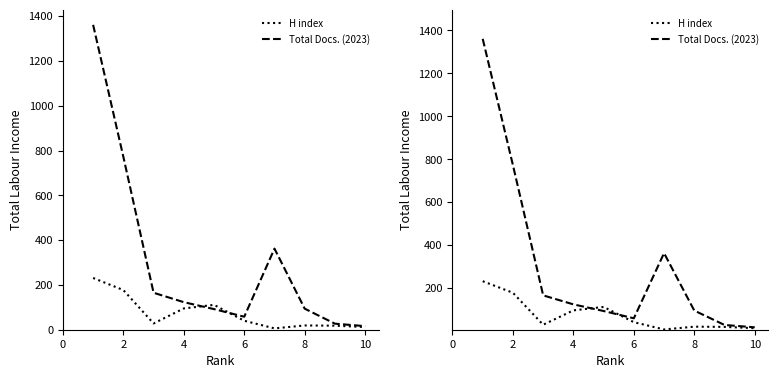

True or false: Total Docs. (2023) has more than 2 points higher than both neighbors.

False